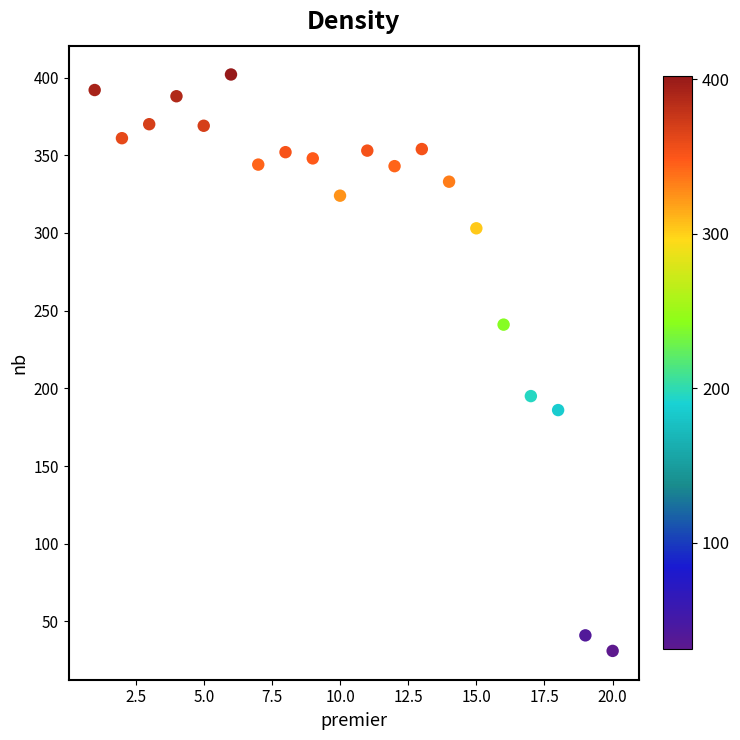

What is the range of Y values (max minus min)?

371